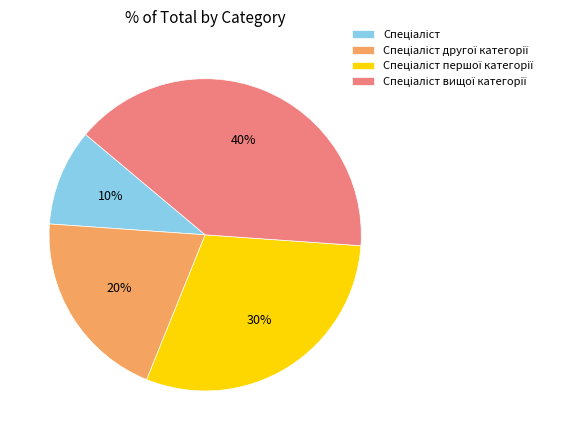

Does any single category account for the majority?

No